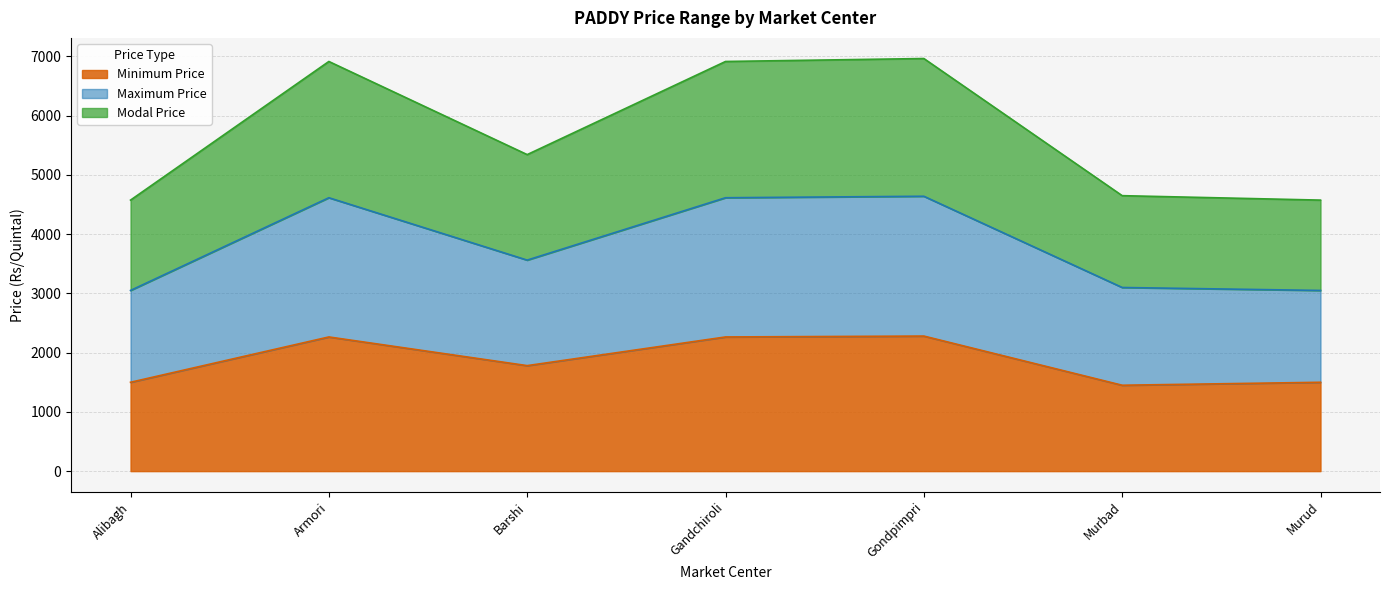

Which category has the lowest value across all series?

Murbad